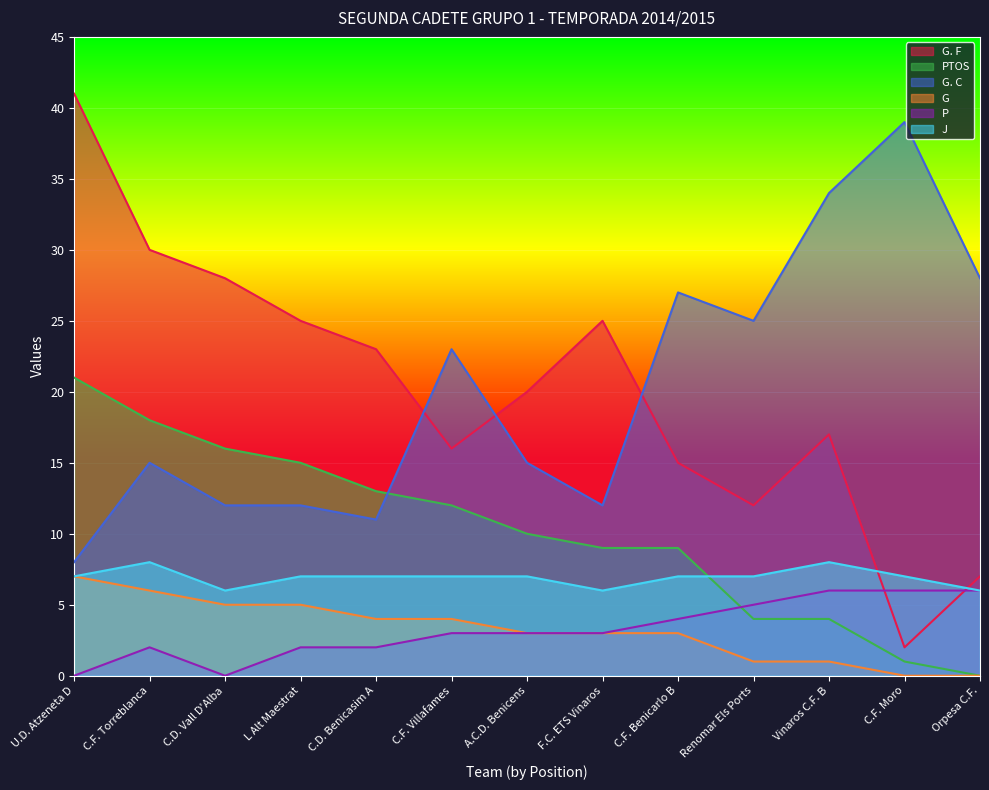

What is the total value across all series at Vinaros C.F. B?

70